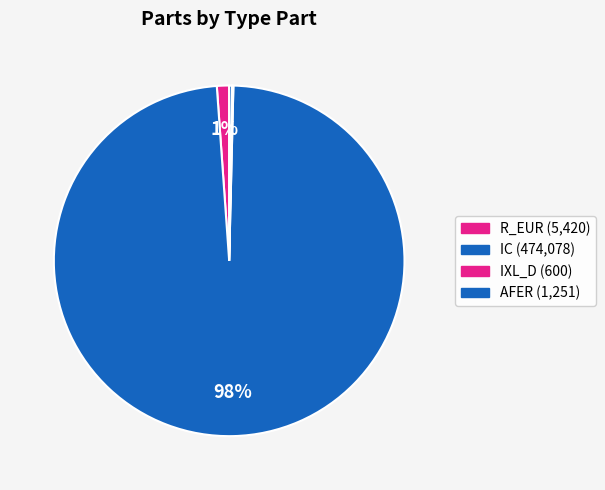

Which slice is the largest?

IC